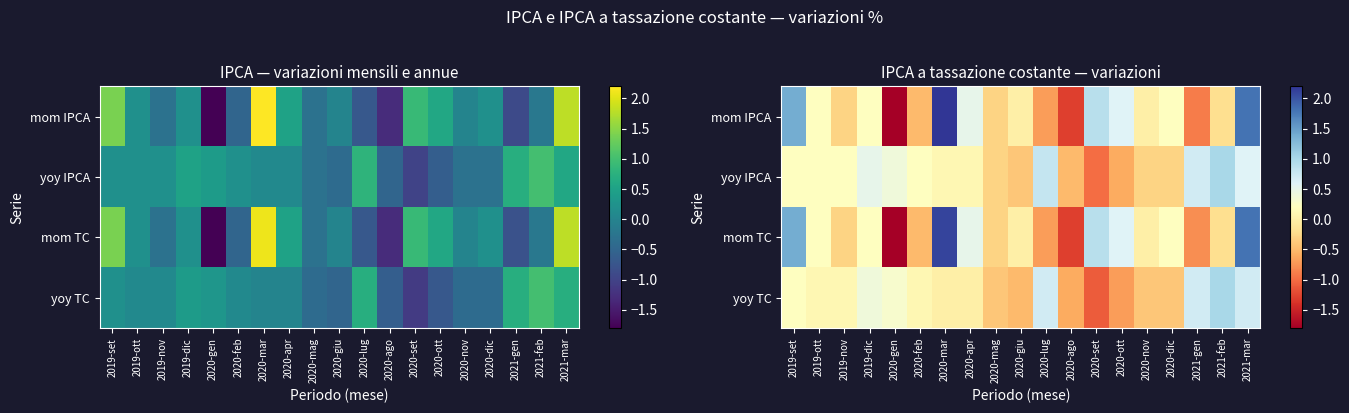

At which category is the sum across all series the highest?

2021-mar